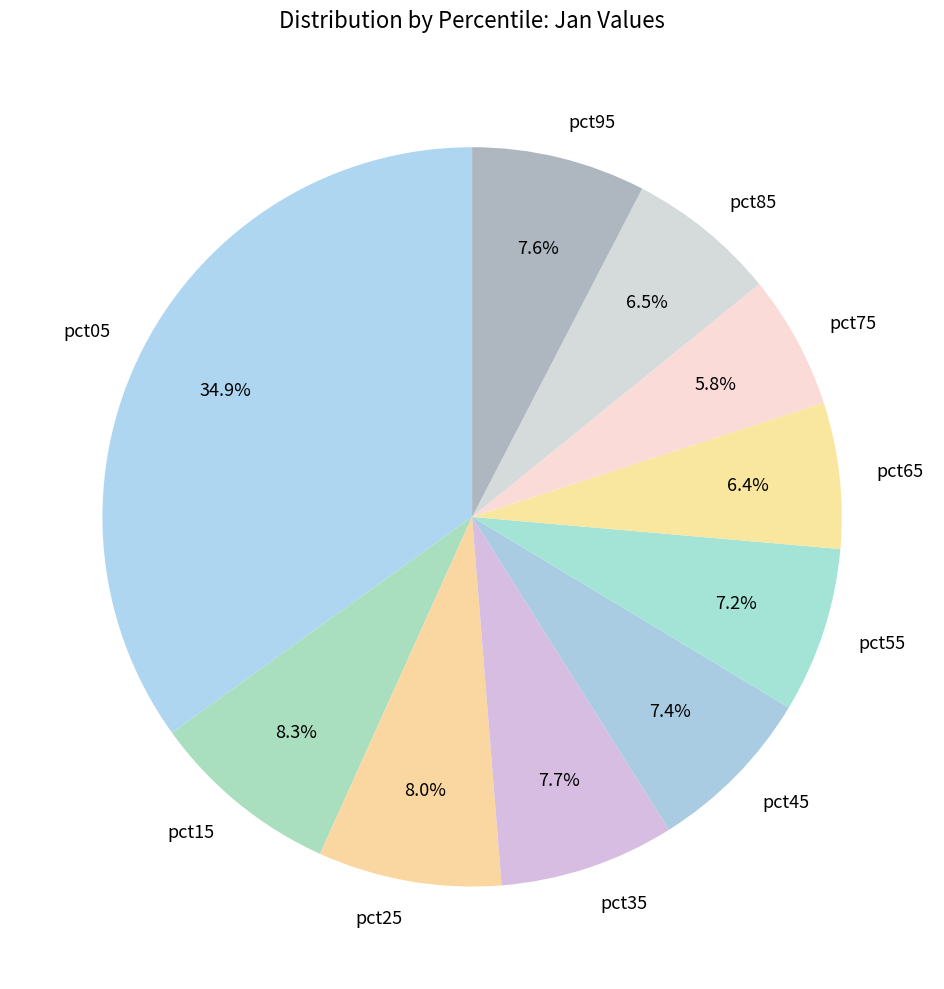

Is pct55 the majority of the pie?

No